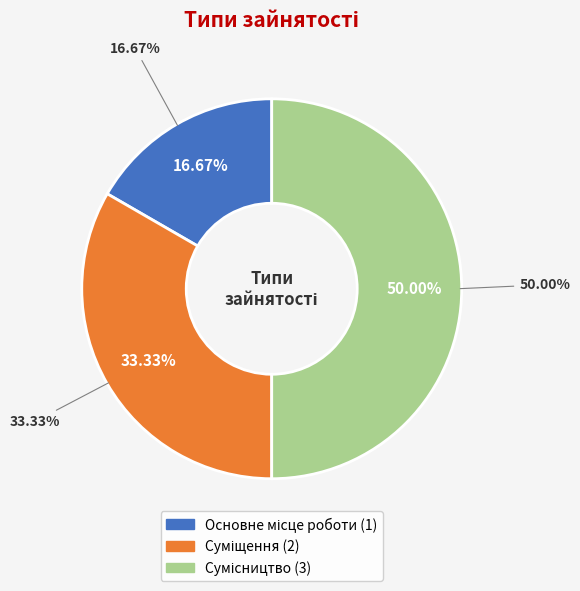

What is the ratio of the value at Основне місце роботи to the value at Сумісництво?

0.3